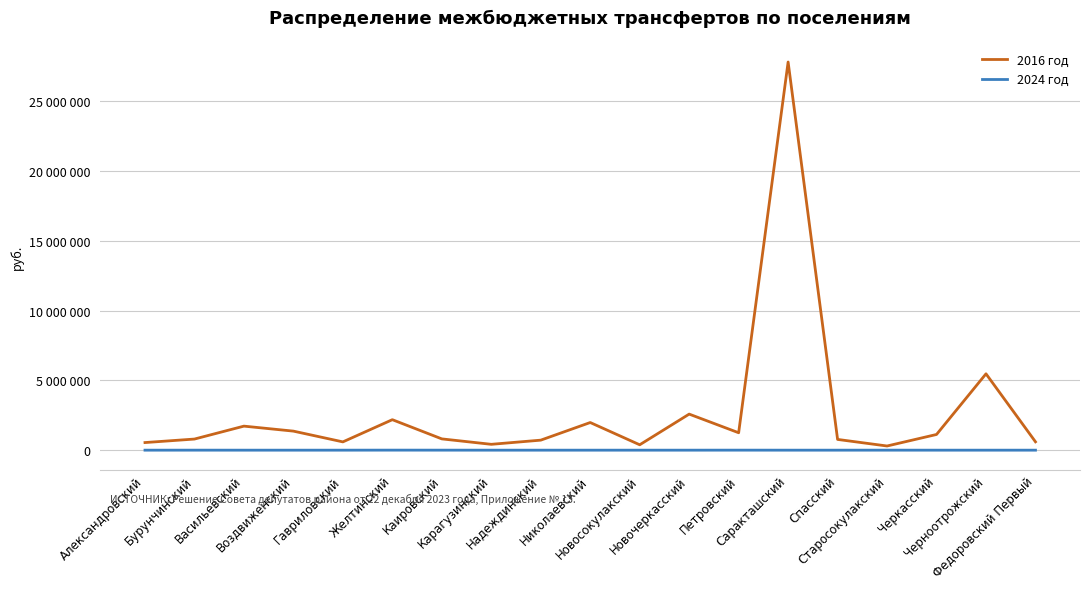

At which category is the sum across all series the highest?

Саракташский